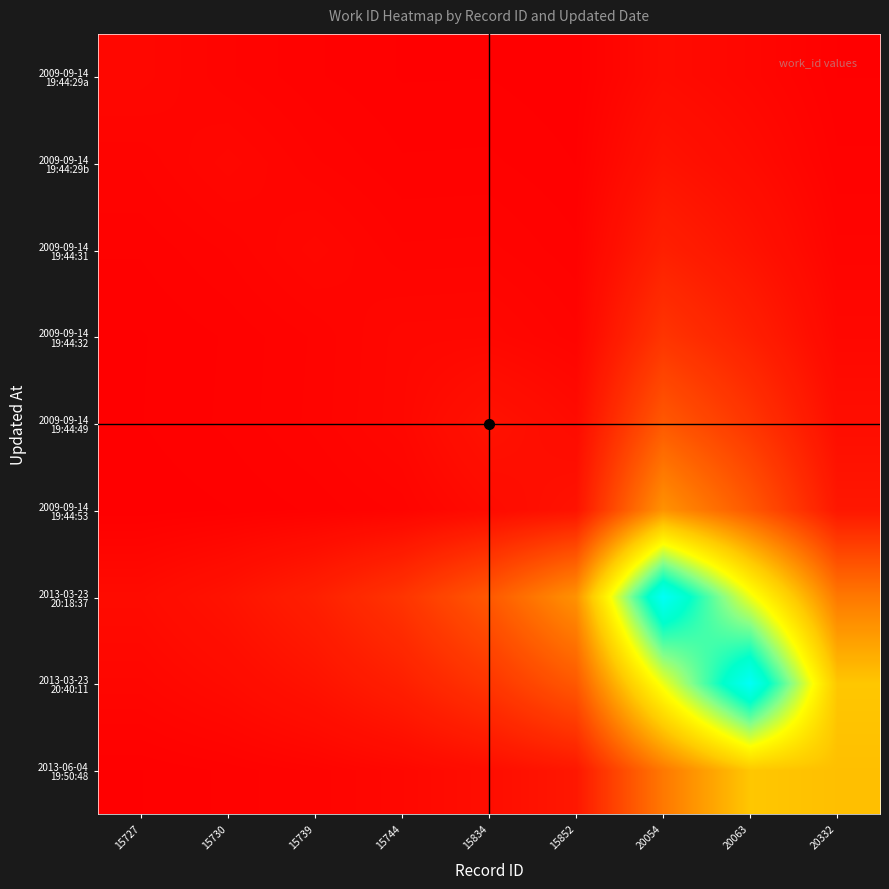

Which has a higher value, 15744 or 15730?

15730